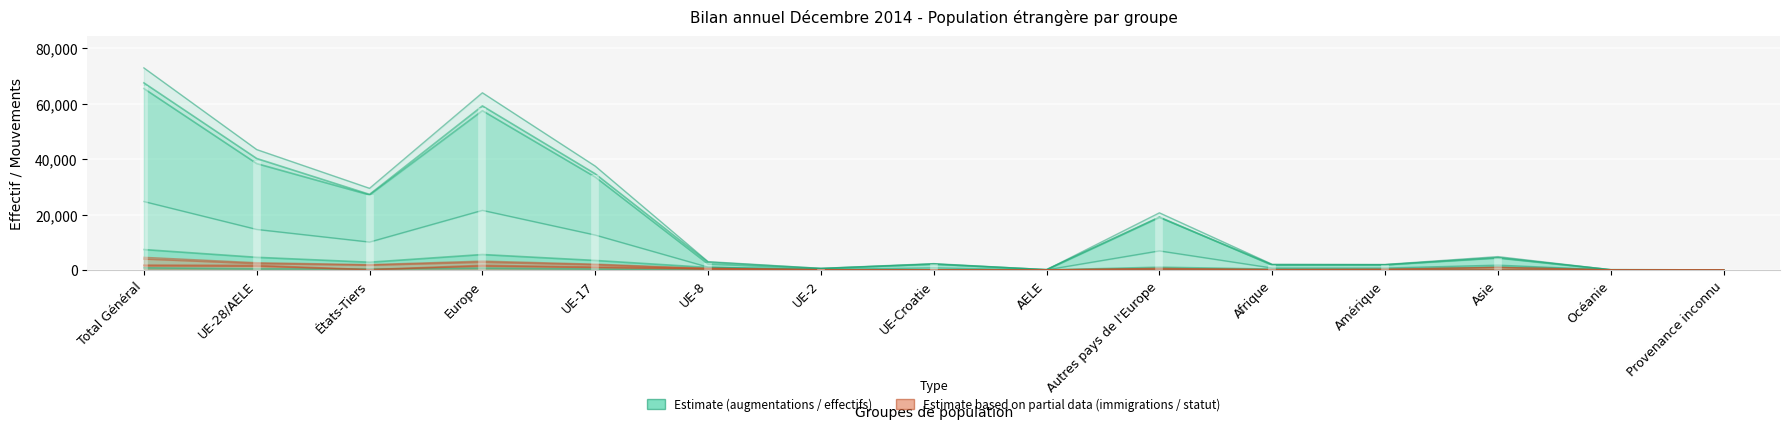

What is the difference between the Immigrations effectives values at UE-28/AELE and États-Tiers?

599